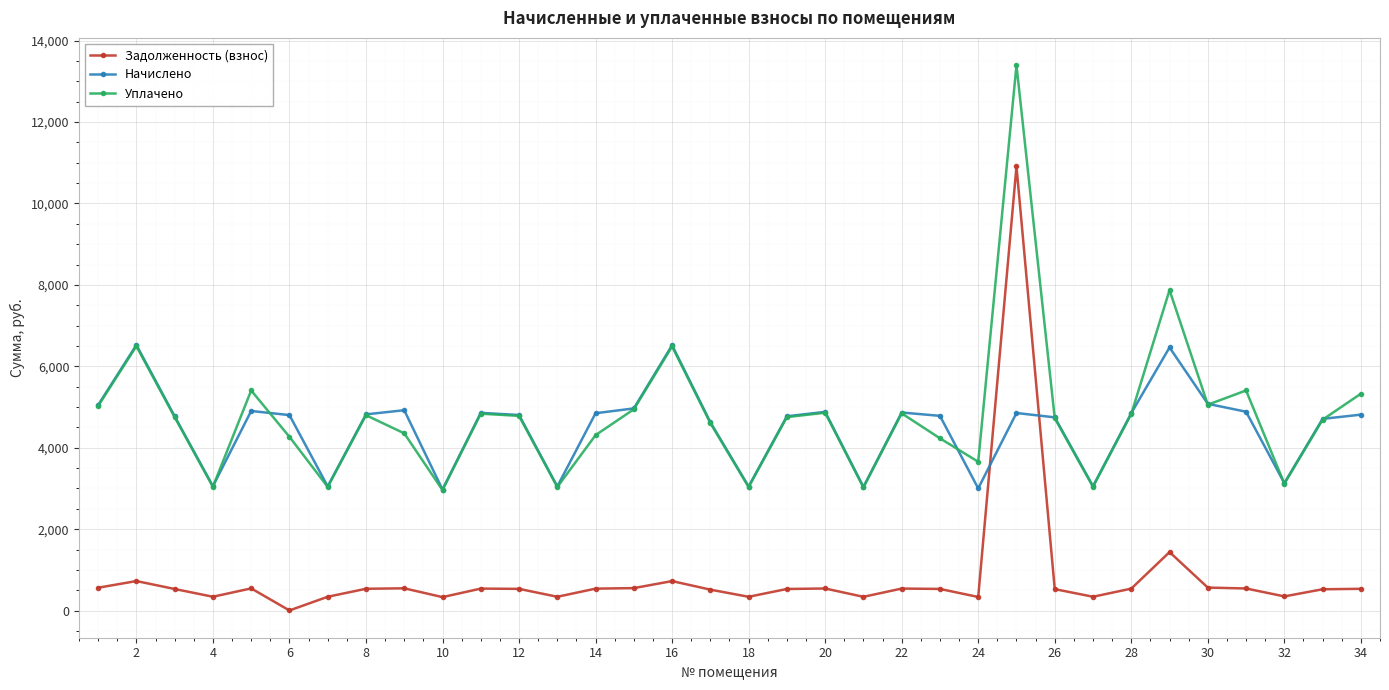

Which series has the largest range (max minus min)?

Задолженность (взнос)